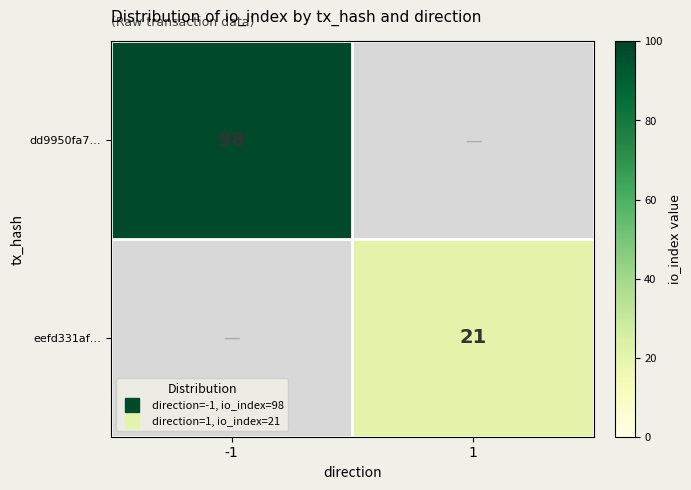

Between 1 and -1, which is larger?

-1